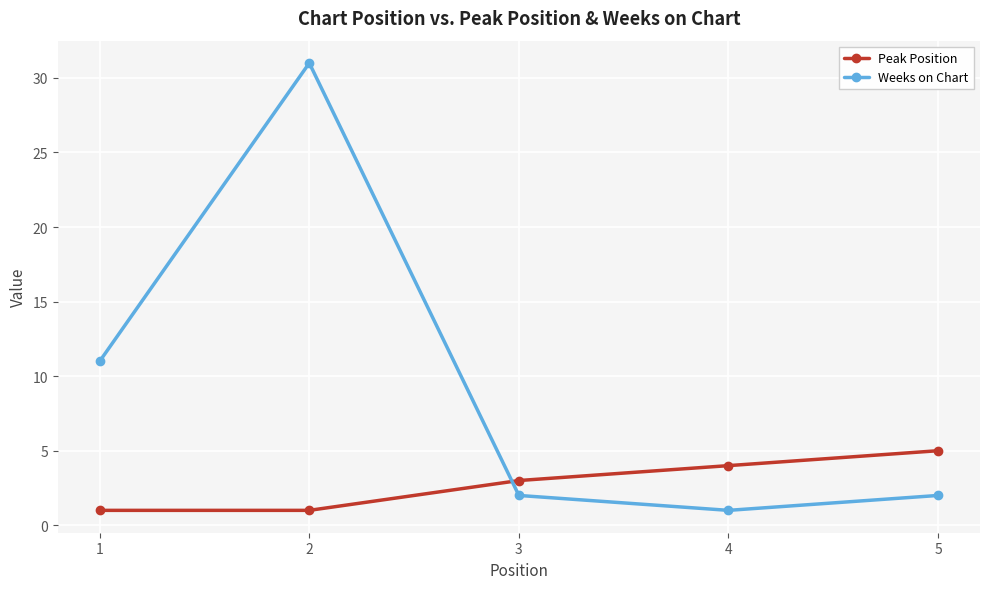

How many data points does each series have?

5